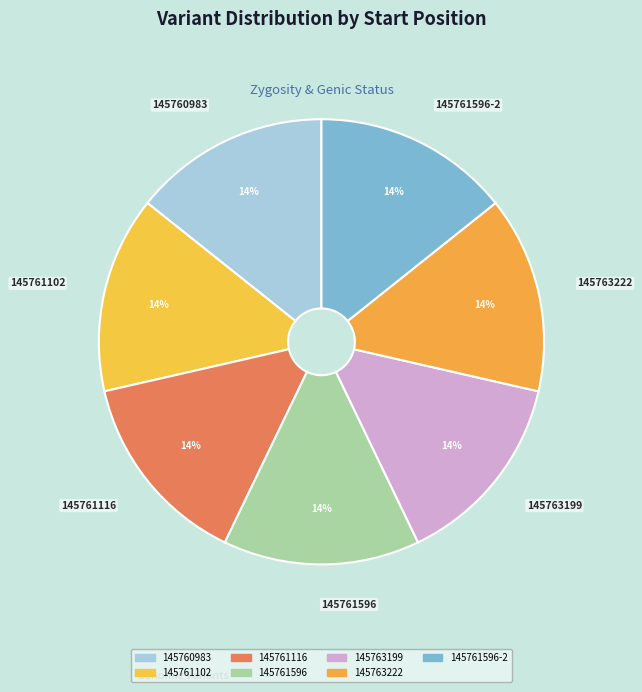

How many slices are in this pie chart?

7